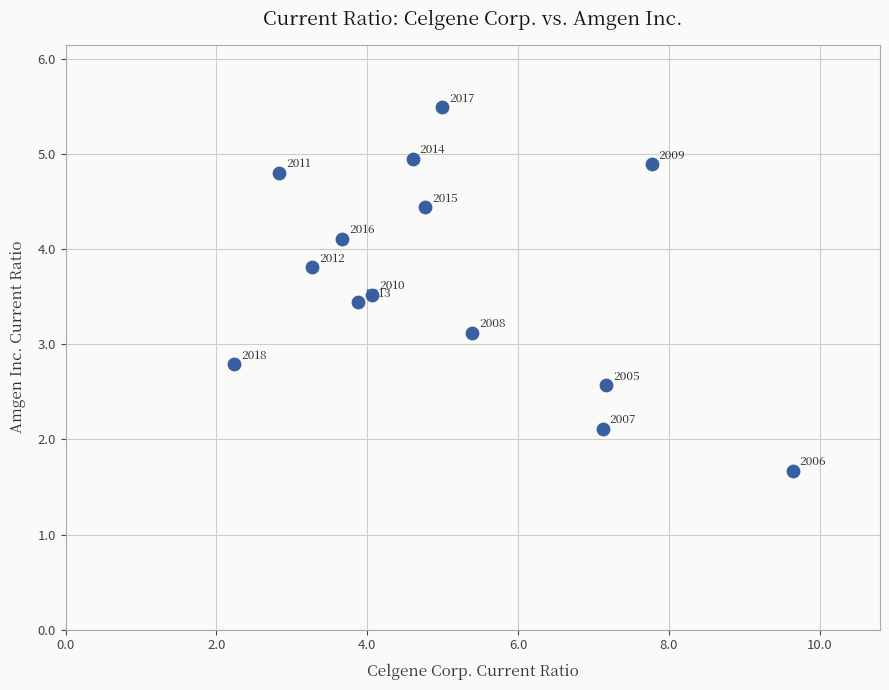

What is the range of X values (max minus min)?

7.4